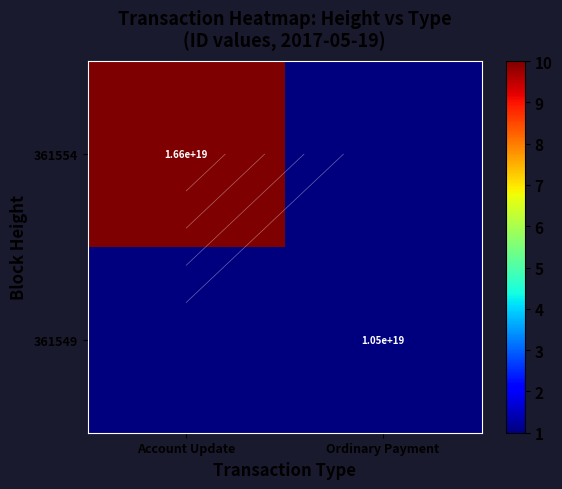

Rank the series by their maximum value, from highest to lowest.

361554, 361549